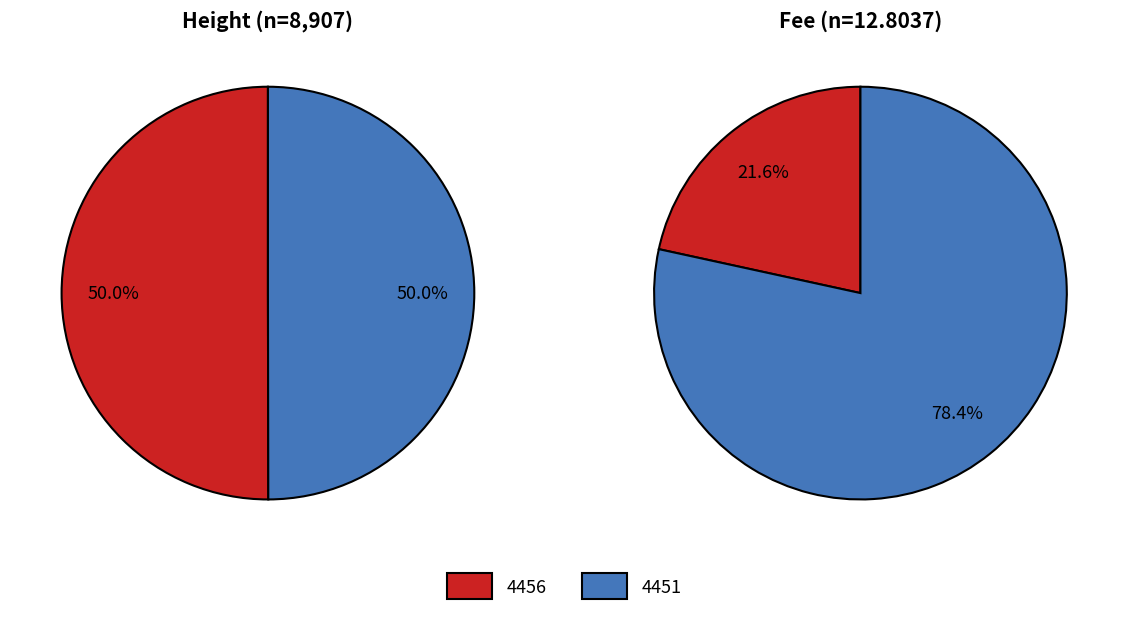

What portion of the pie excludes 4456?

50.0%